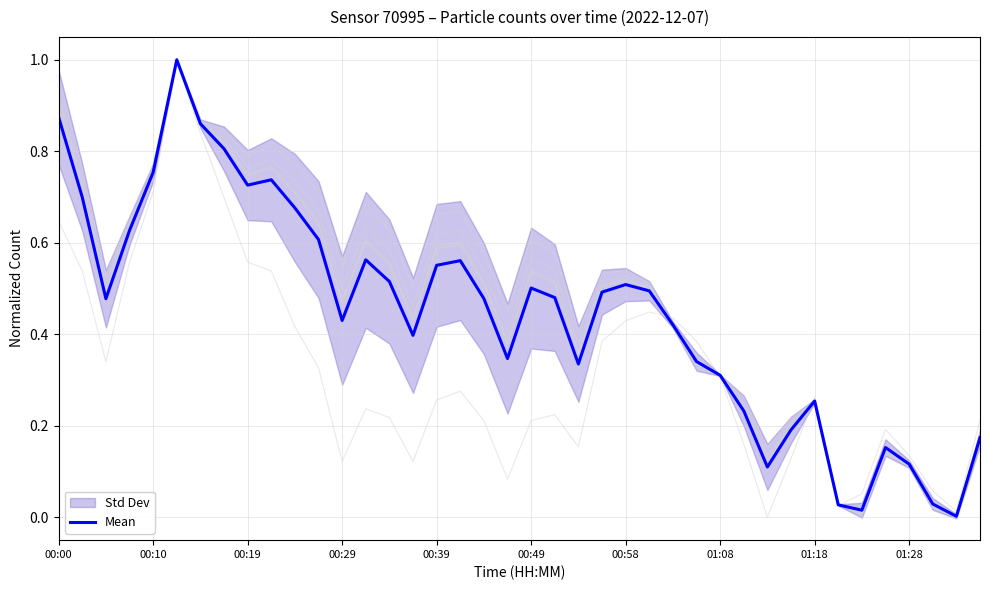

What is the sum of all values?

17.9